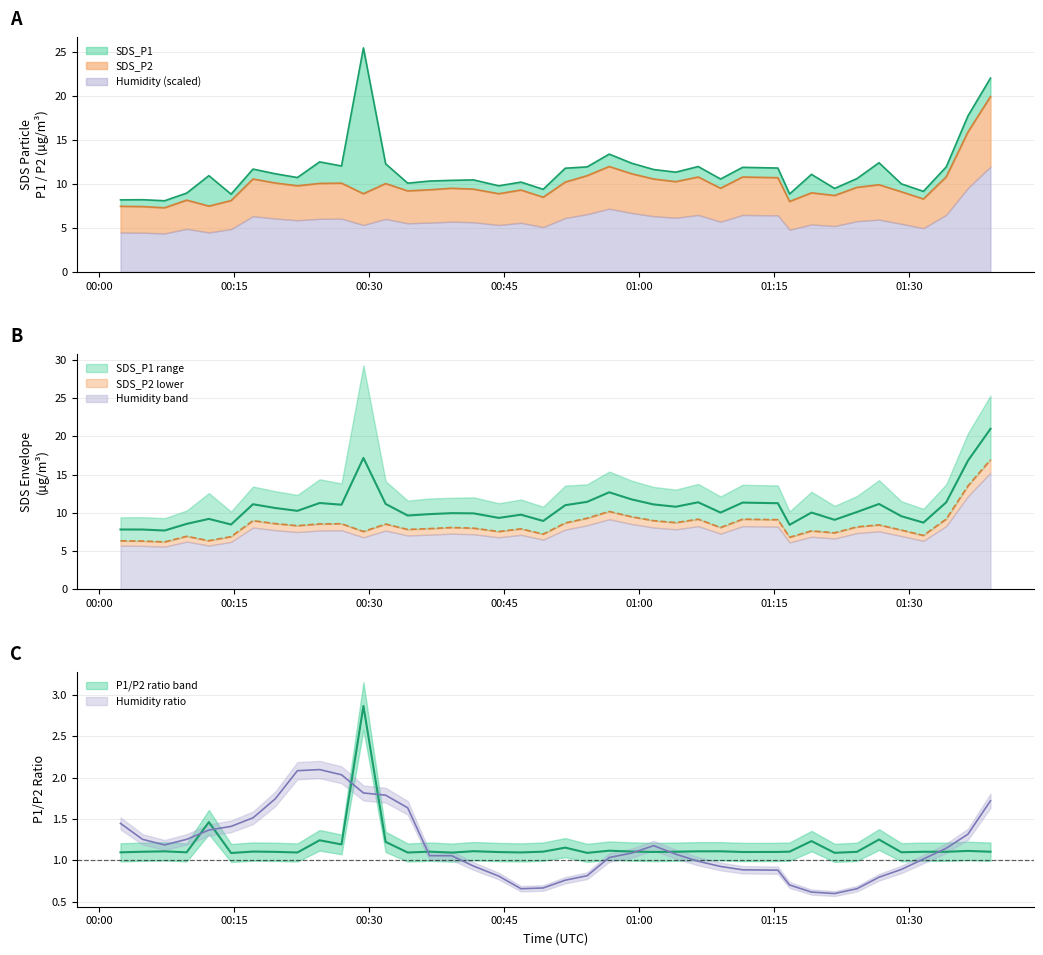

What is the sum of the BME280_humidity values at 2021/05/27 01:19:09 and 2021/05/27 01:09:03?

1.5